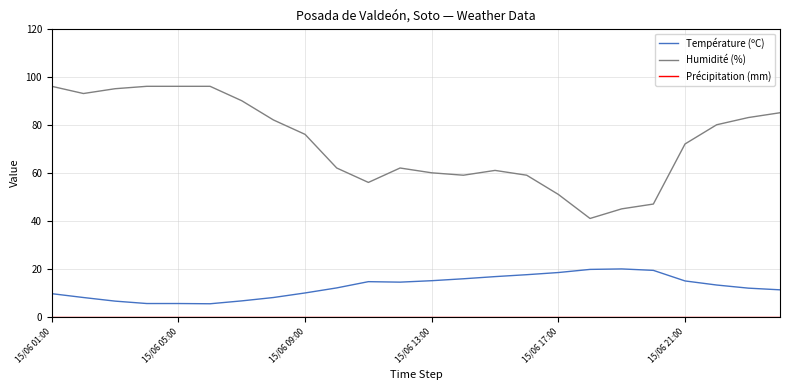

True or false: Humidité (%) and Température (ºC) intersect in this chart.

False